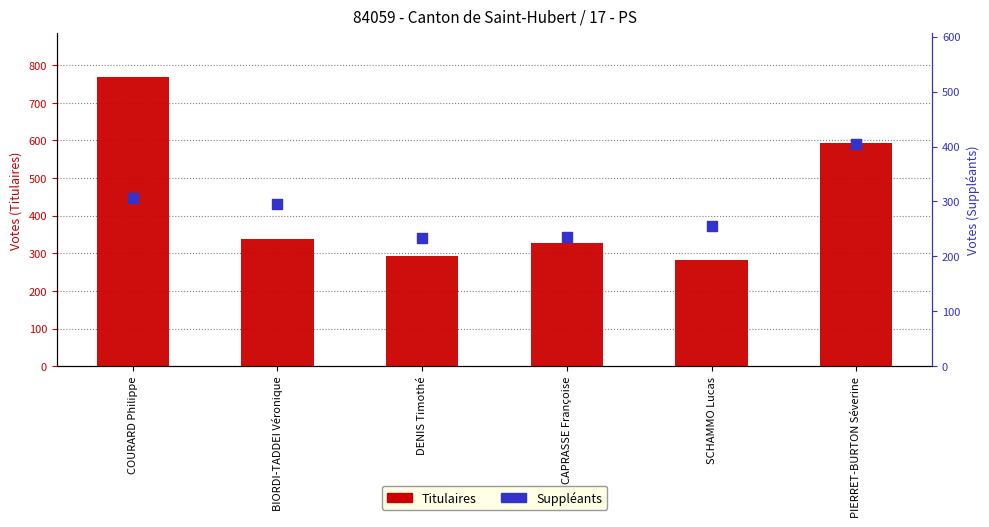

What are all the series names shown in the legend?

Titulaires, Suppléants